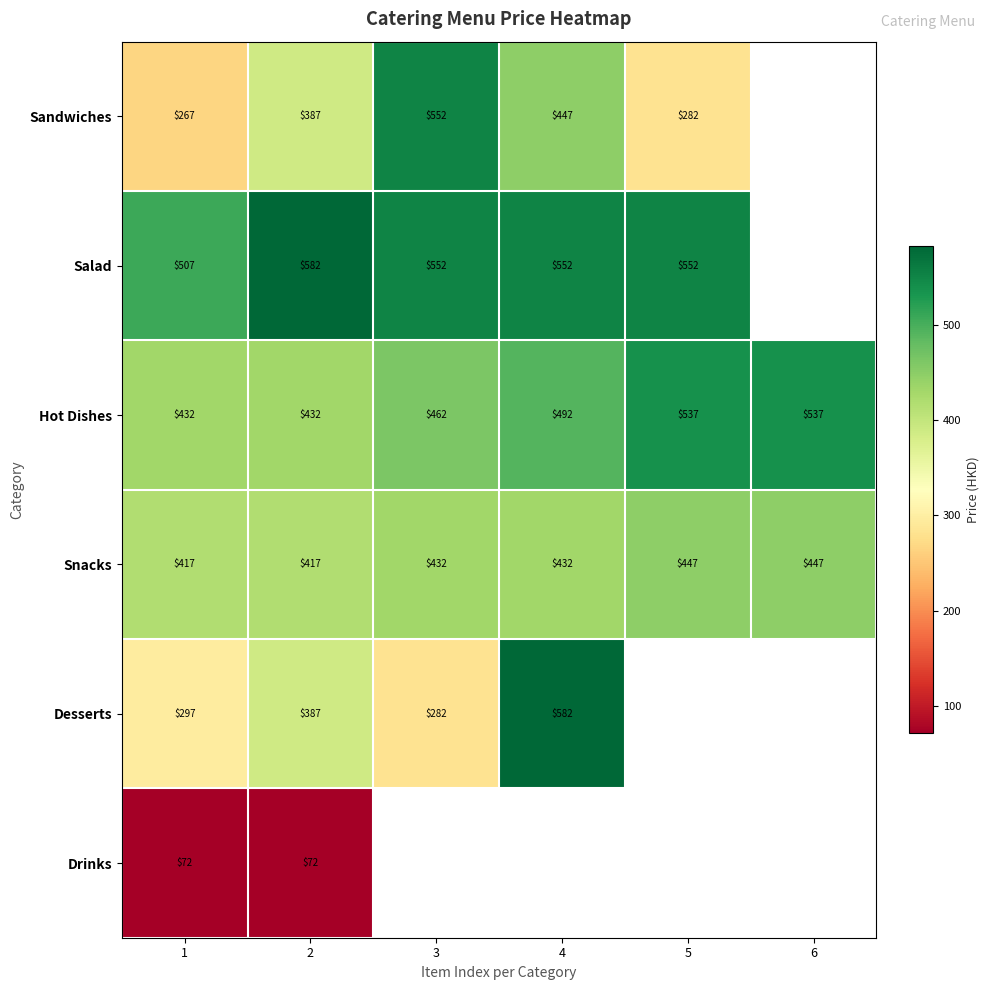

What is the sum of all Hot Dishes values?

2892